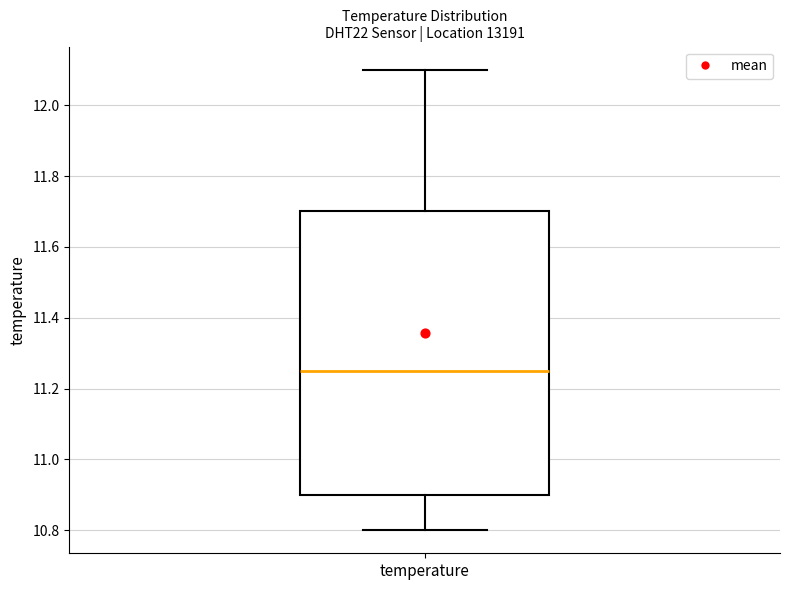

Transcribe this box plot: give where the median line is, the range the box spans, and where the two whiskers end, as read against the y-axis. The values are not printed on the chart, so give them approximately, as read against the axis.

median 11.26, box 10.90 to 11.70, whiskers 10.80 to 12.10